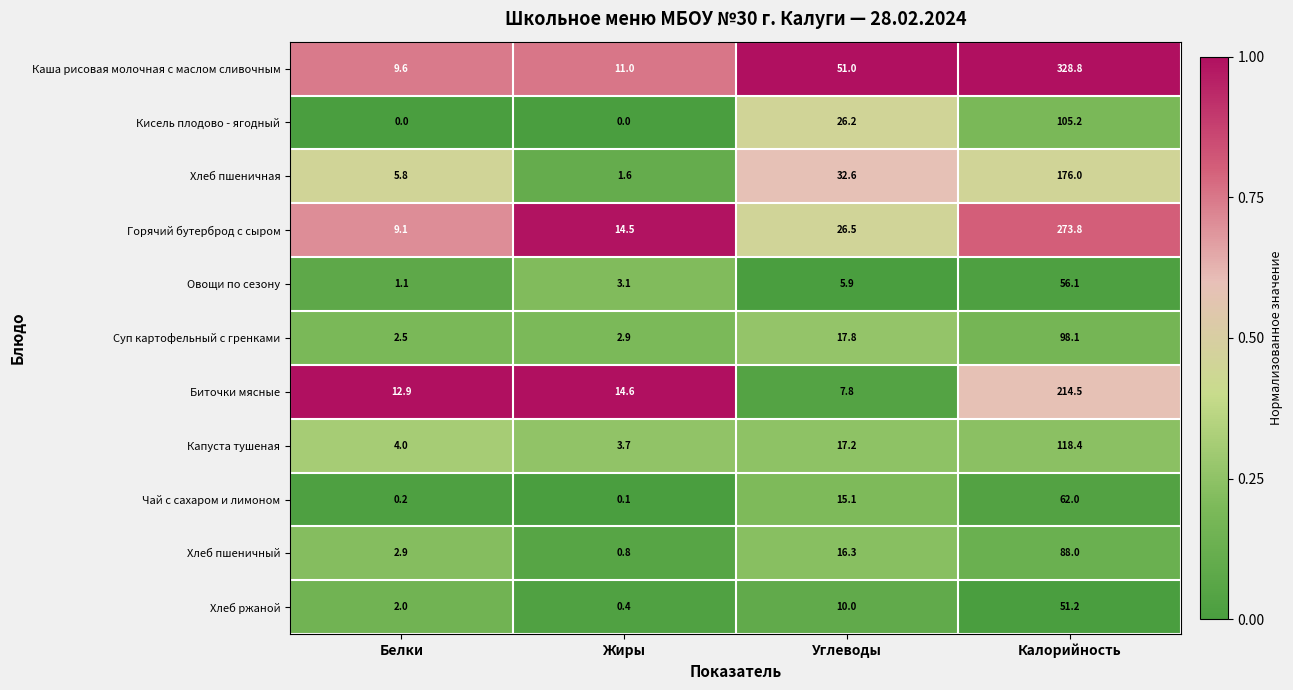

What is the approximate value of Хлеб пшеничная at Белки?

5.8